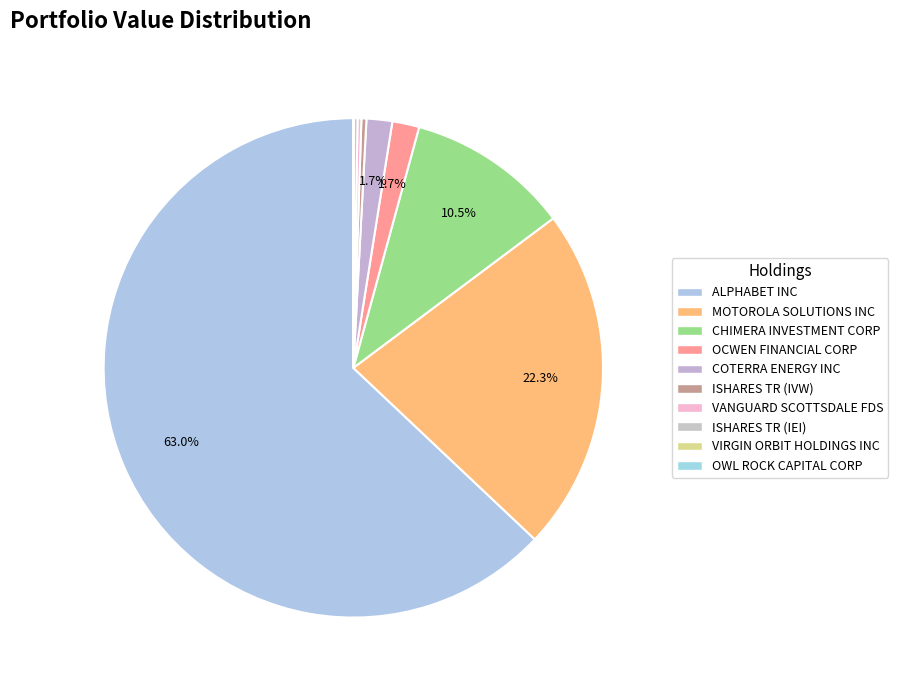

Does any single category account for the majority?

Yes